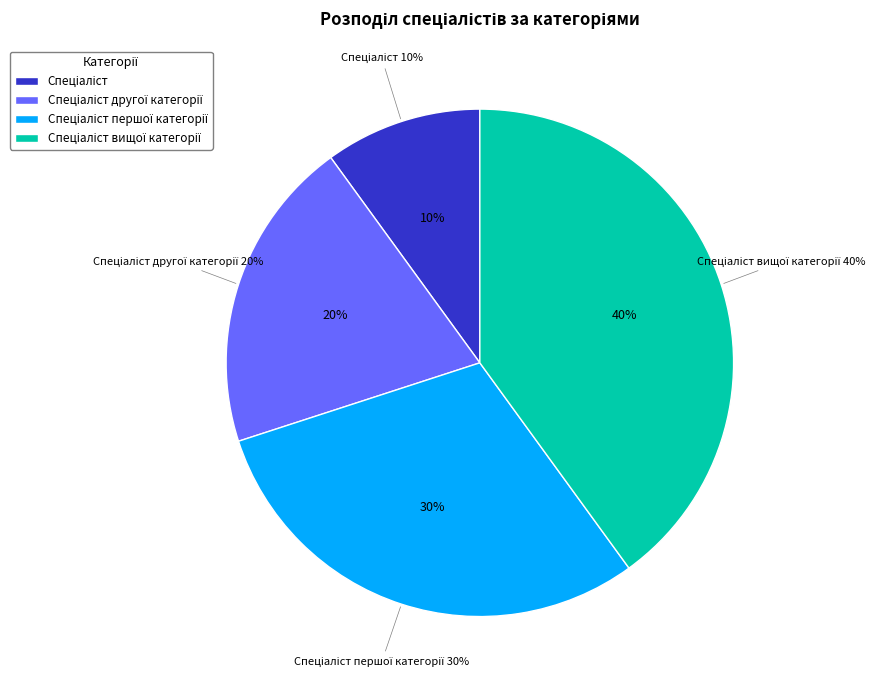

To the nearest percent, what percentage of the pie is Спеціаліст другої категорії?

20%